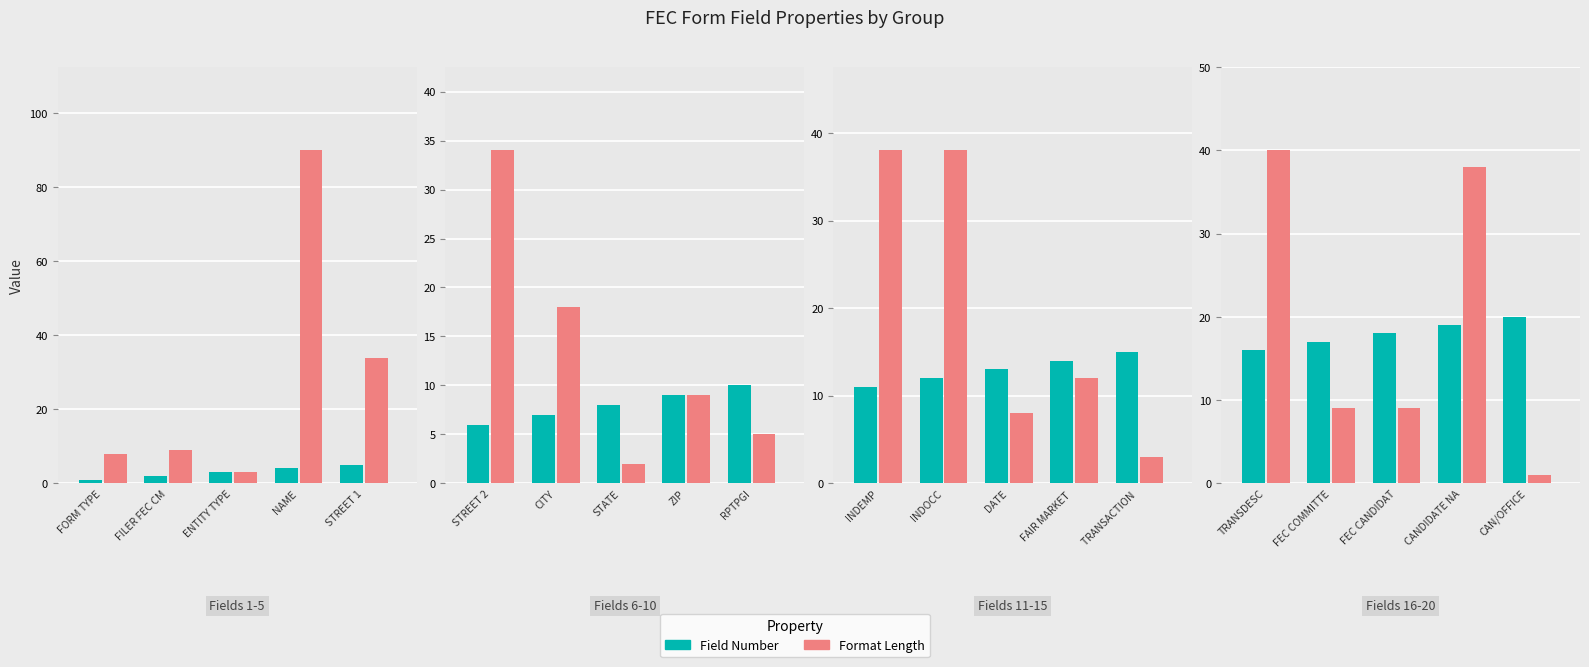

True or false: Field Number has a value of 10 at FORM TYPE.

False